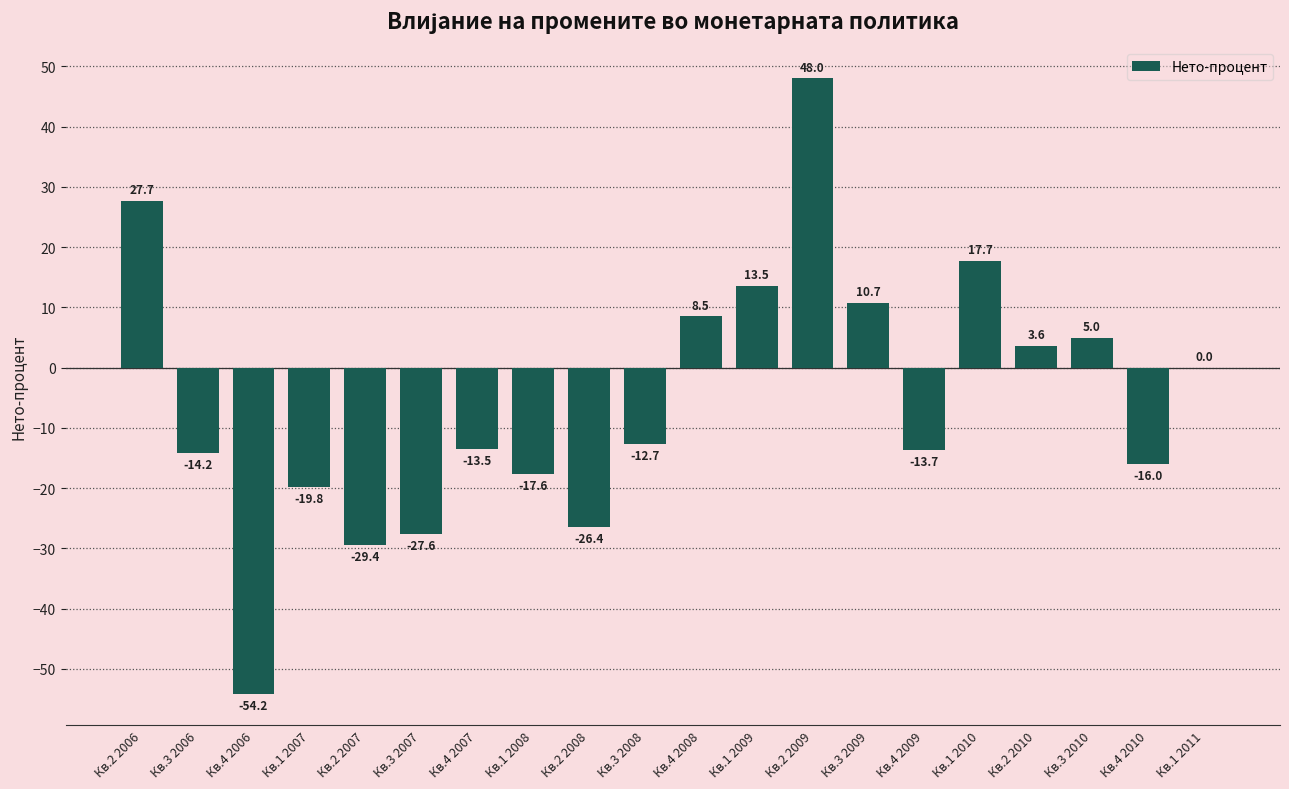

How many series are shown in this chart?

1